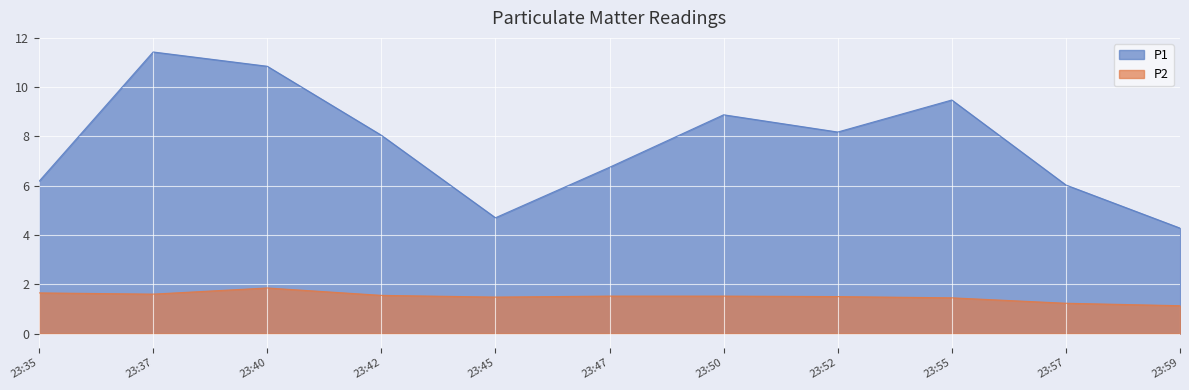

What is the difference between the maximum and minimum values in the P2 series?

0.7